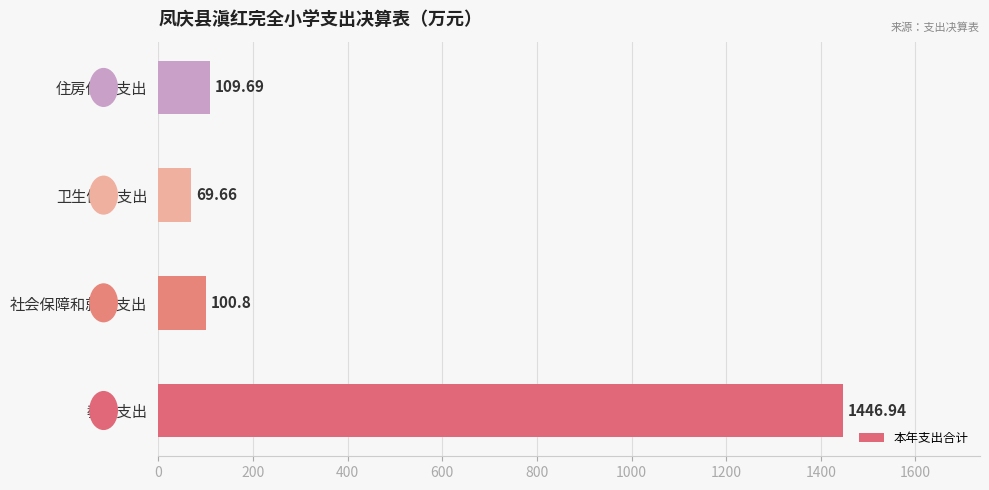

List the labels in order of value, smallest first.

卫生健康支出, 社会保障和就业支出, 住房保障支出, 教育支出